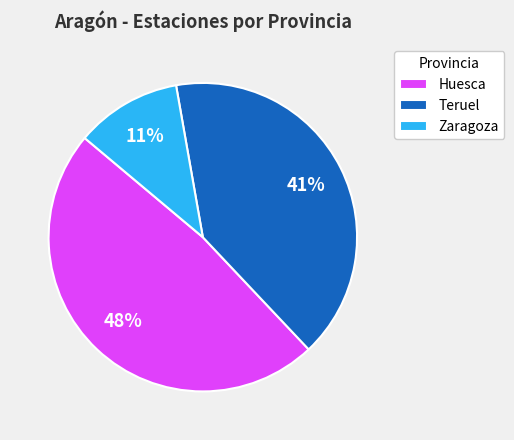

Is the sum of Zaragoza and Huesca greater than half?

Yes